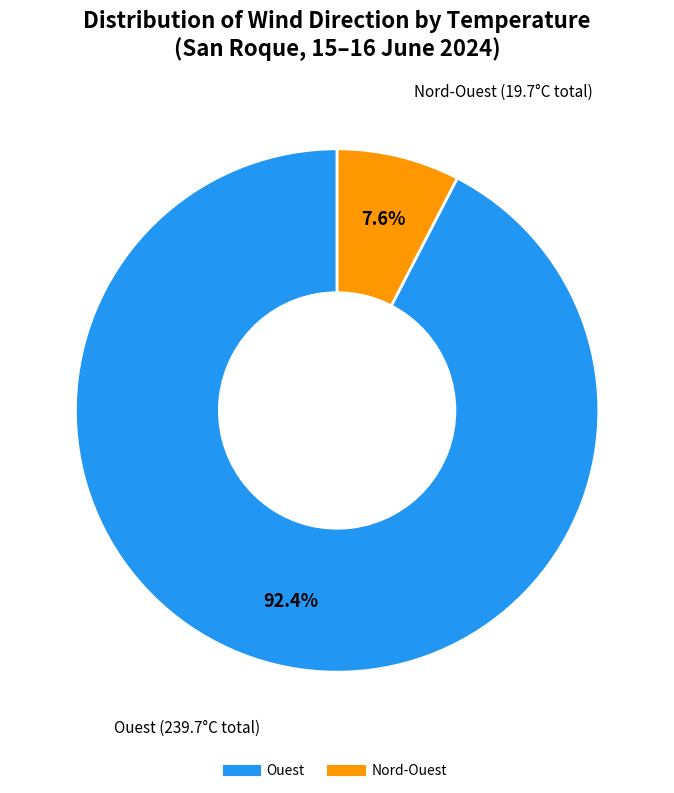

Does any single category account for the majority?

Yes